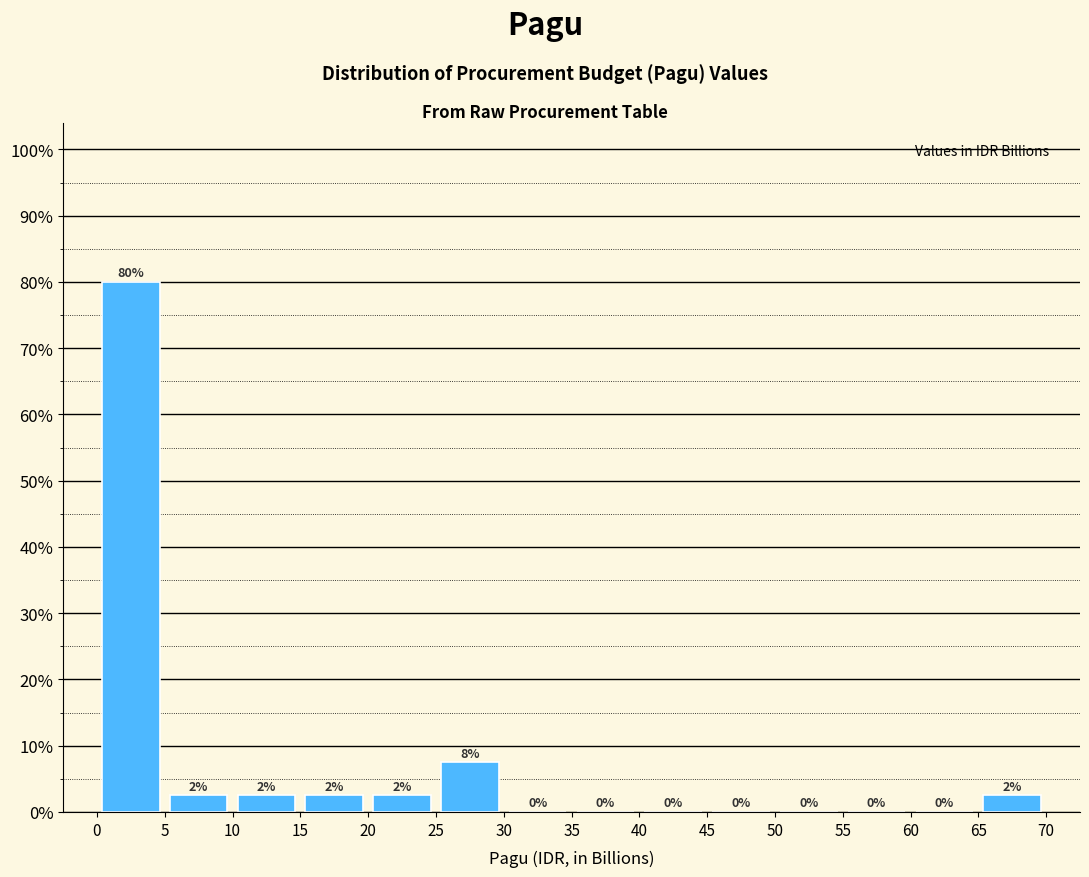

Which range on the x-axis has the tallest bar?

0 to 5